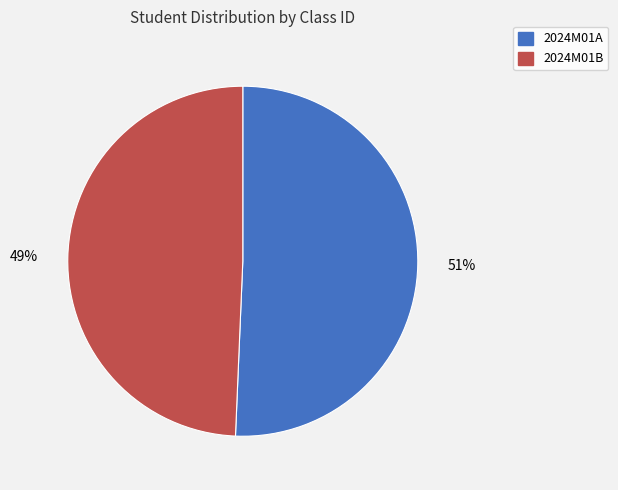

How many slices are in this pie chart?

2